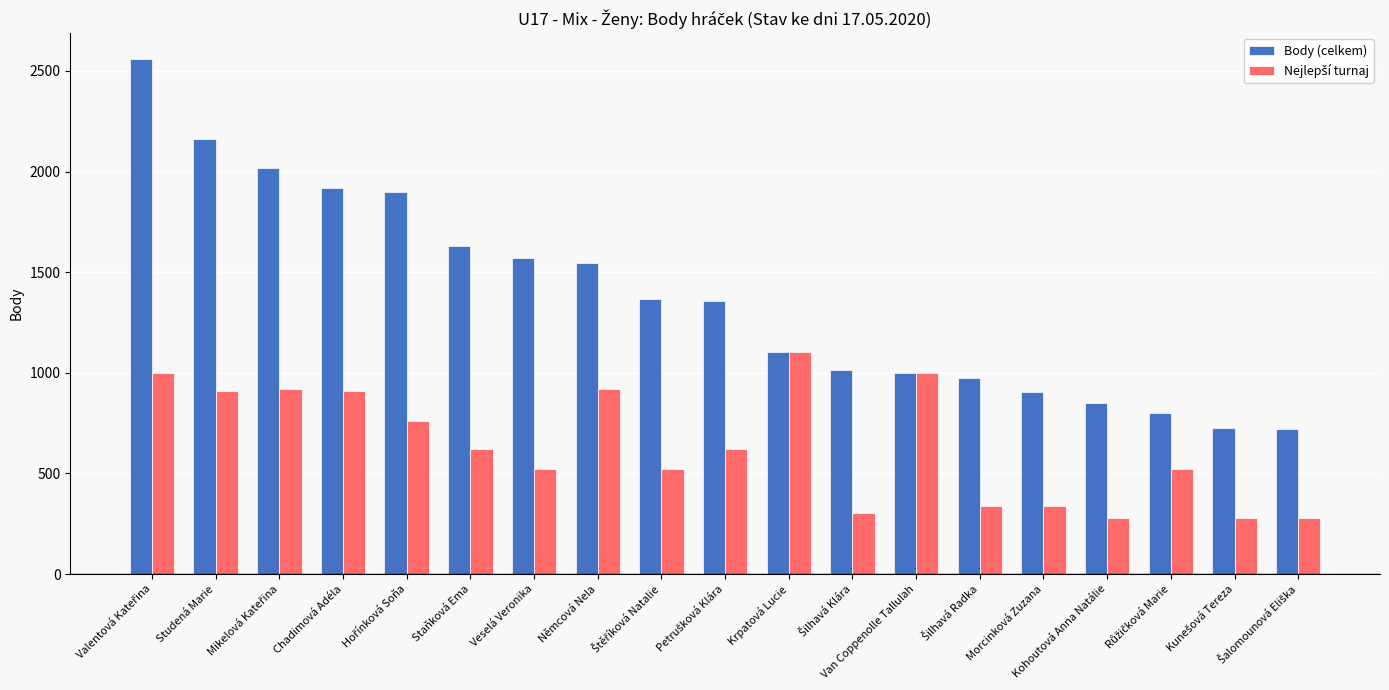

Which series has the largest total across all categories?

Body (celkem)